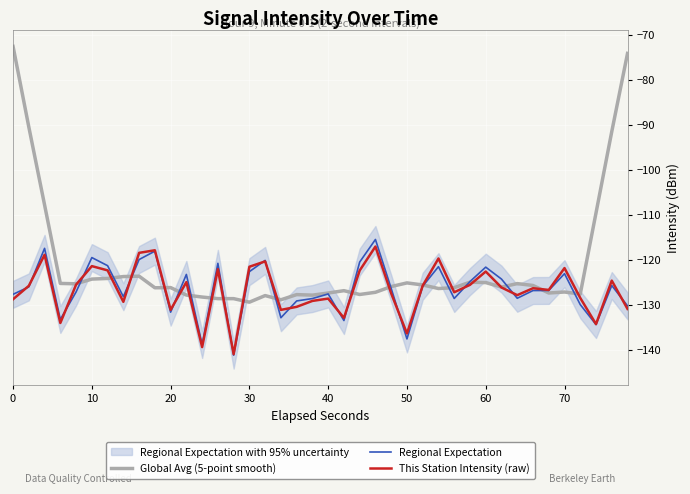

At how many categories does at least one series exceed -88?

2